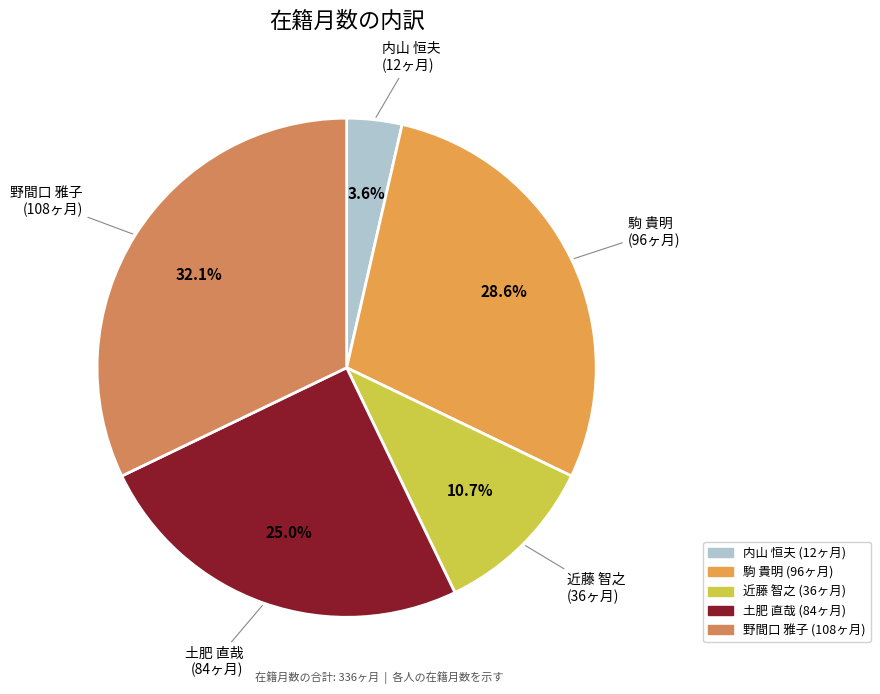

Rank the categories by value from highest to lowest.

野間口 雅子
(153171), 駒 貴明
(323777), 土肥 直哉
(337584), 近藤 智之
(385025), 内山 恒夫
(60181)